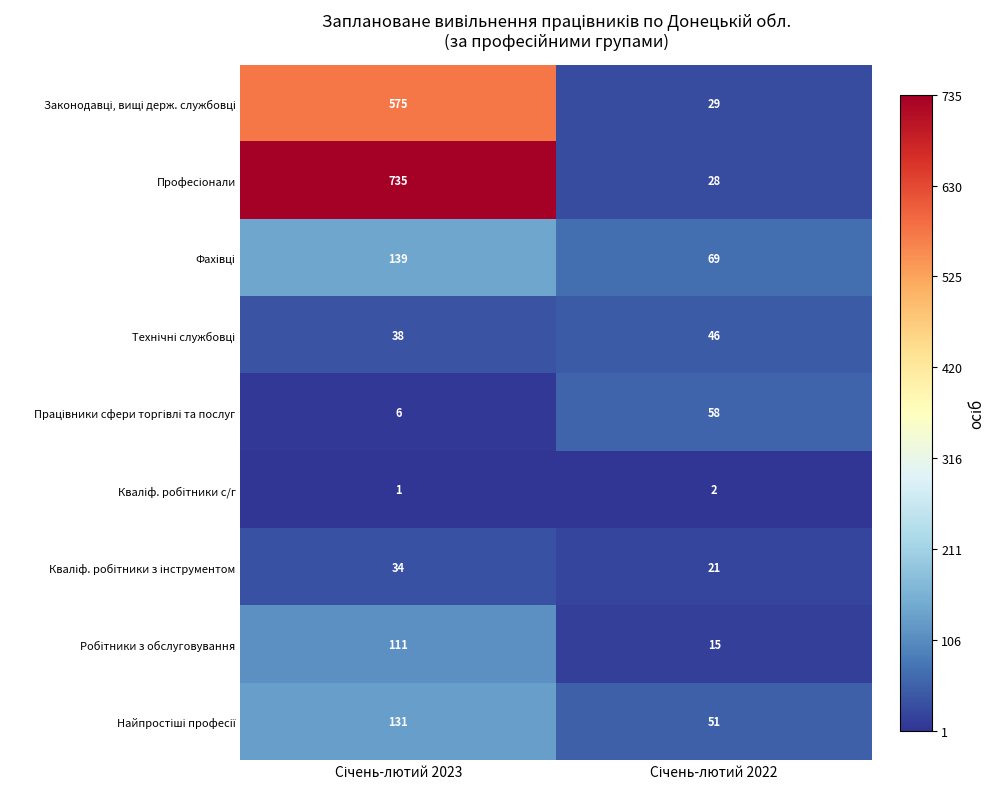

What is the maximum value shown in the chart?

735